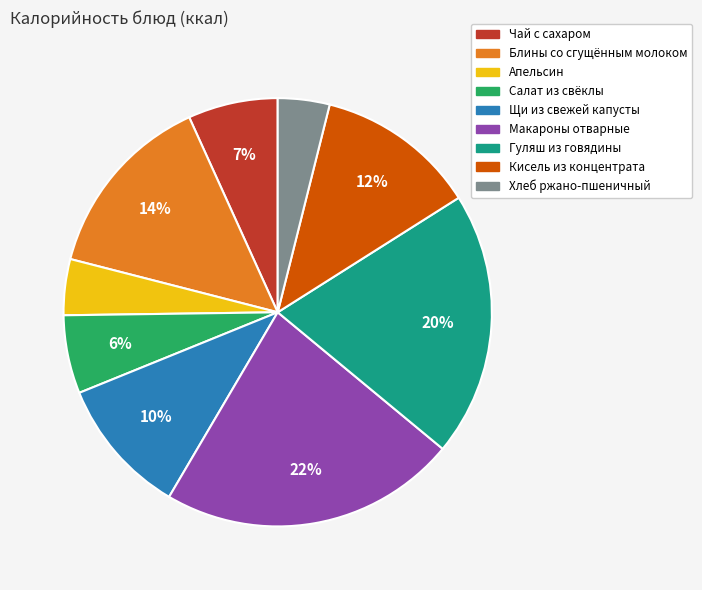

Which category has the biggest portion of the pie?

Макароны отварные